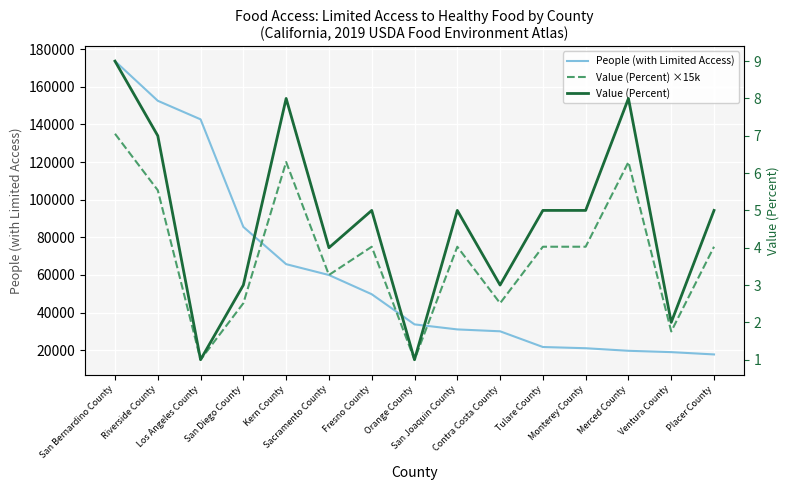

At which label is People (with Limited Access) closest to 95683?

San Diego County